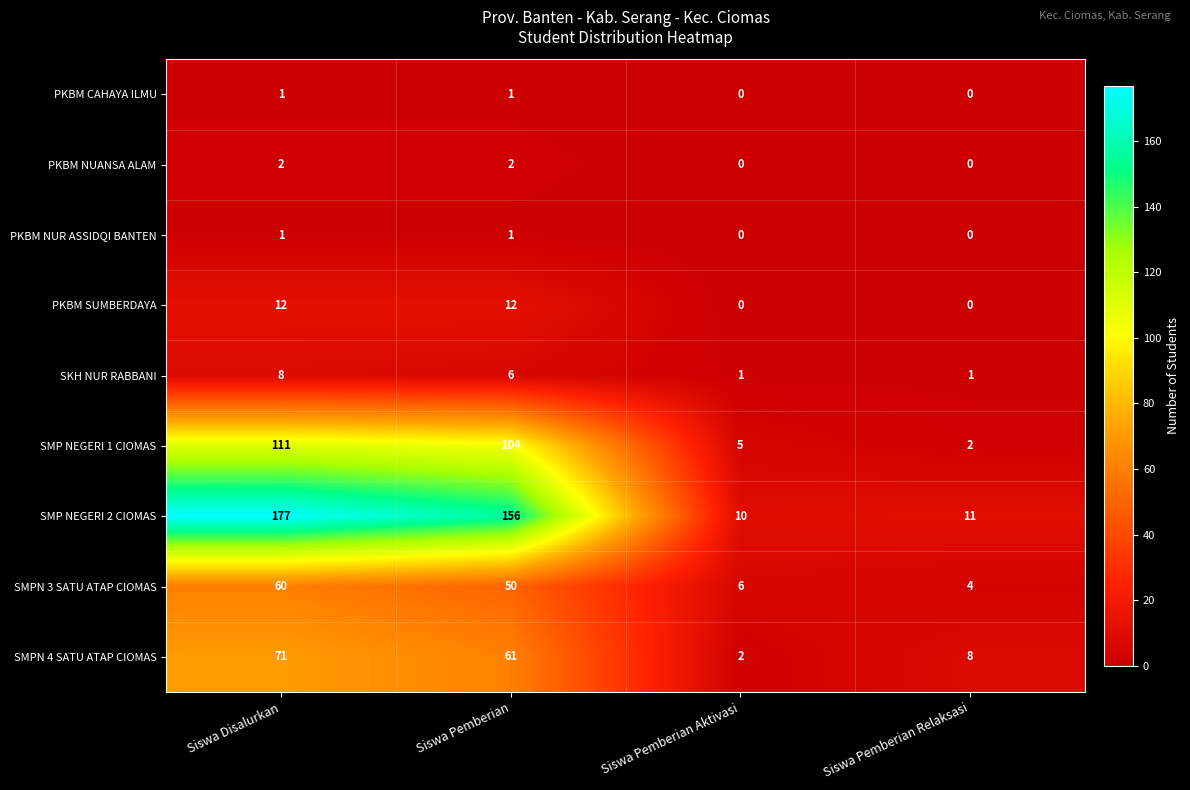

What is the sum of the SMPN 4 SATU ATAP CIOMAS values at Siswa Pemberian Relaksasi and Siswa Pemberian?

69